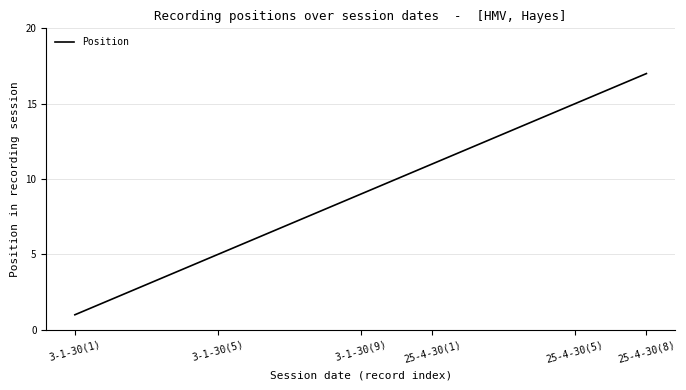

What is the maximum value shown in the chart?

17